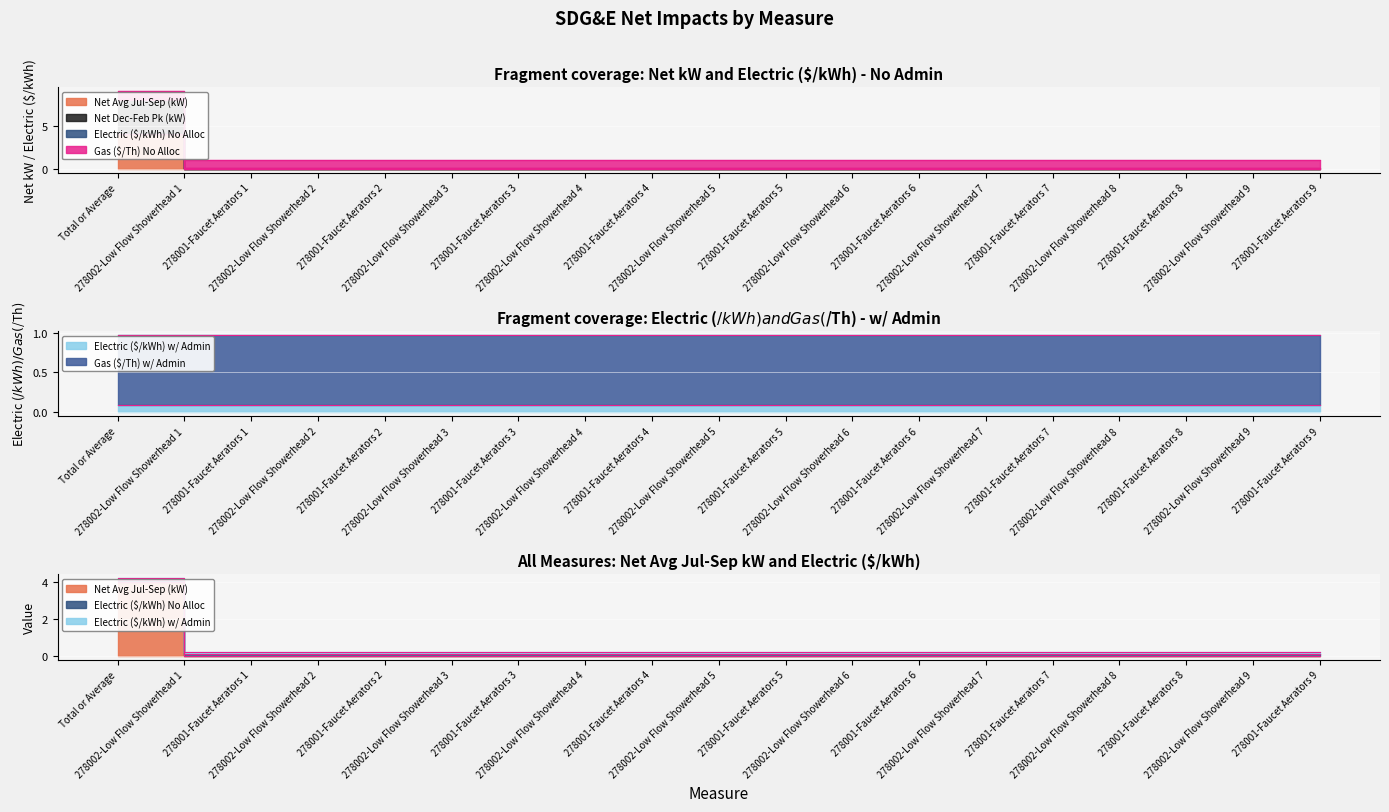

True or false: Net Dec-Feb Pk (kW) and Net Avg Jul-Sep (kW) cross at least once.

False